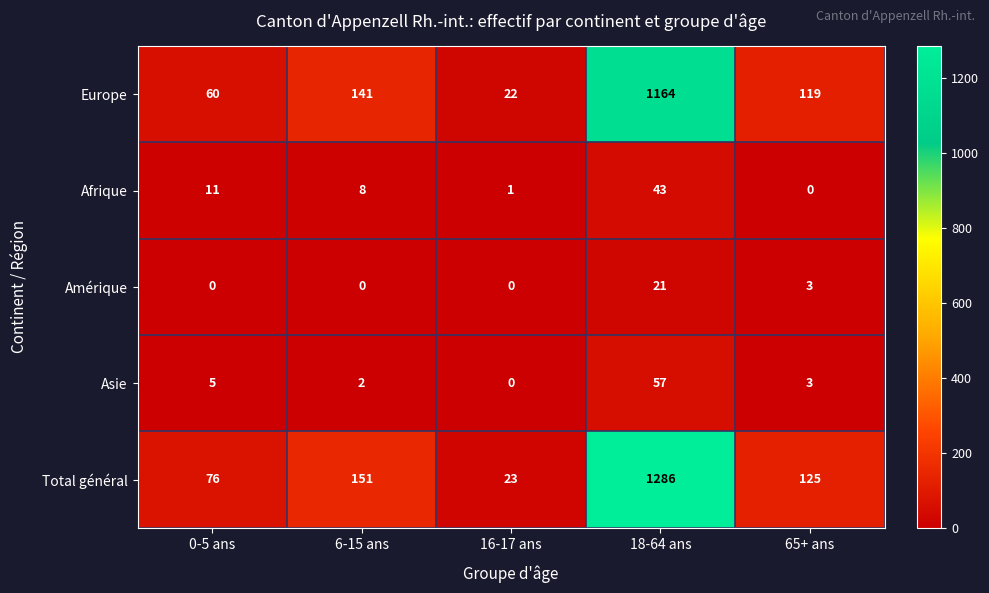

What is the difference between the Afrique values at 6-15 ans and 16-17 ans?

7